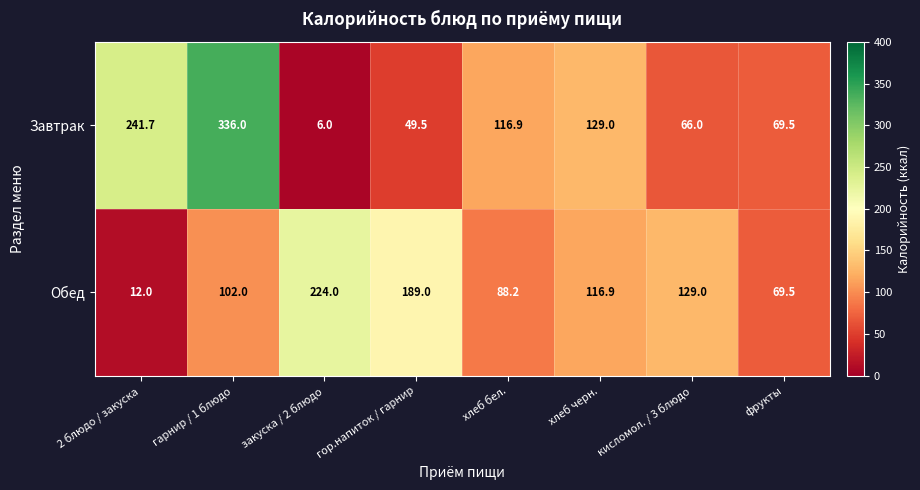

Rank the series by their average value, from highest to lowest.

Завтрак, Обед